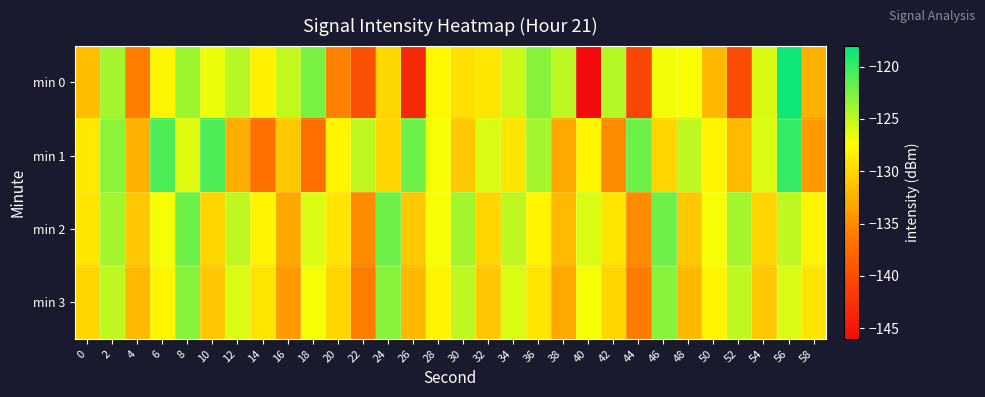

What is the total value across all series at 36?

-504.0